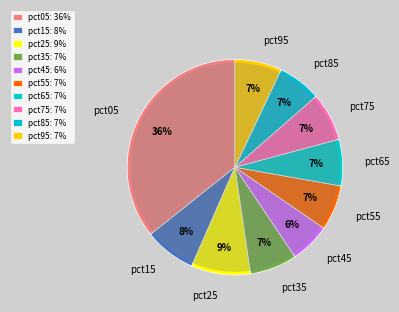

How many segments does this pie chart have?

10